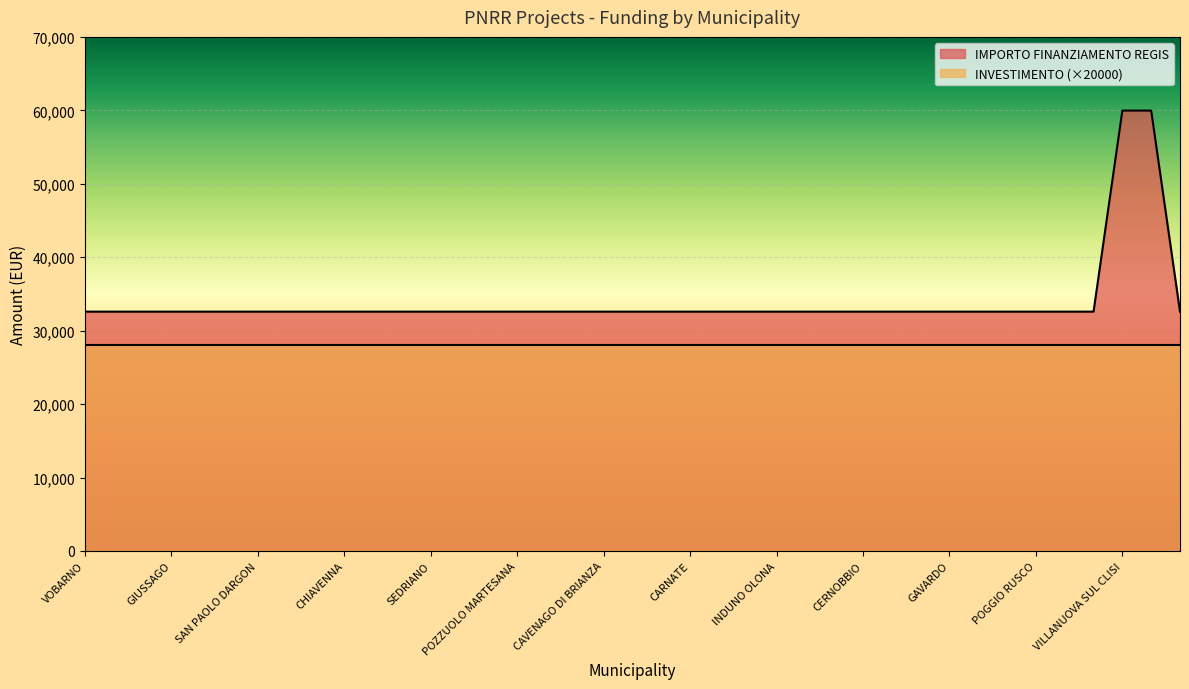

Reading right to left, what are all the values shown in this chart?

VARESE=32589	NOVA MILANESE=59966	VILLANUOVA SUL CLISI=59966	VIMODRONE=32589	SESTO CALENDE=32589	POGGIO RUSCO=32589	CAPRIOLO=32589	QUINZANO DOGLIO=32589	GAVARDO=32589	BEDIZZOLE=32589	SAMARATE=32589	CERNOBBIO=32589	ESINE=32589	CADORAGO=32589	INDUNO OLONA=32589	BESNATE=32589	TREZZANO ROSA=32589	CARNATE=32589	CAVA MANARA=32589	BORGO SAN GIACOMO=32589	CAVENAGO DI BRIANZA=32589	VANZAGO=32589	CASTELVERDE=32589	POZZUOLO MARTESANA=32589	TREZZO SULLADDA=32589	PERO=32589	SEDRIANO=32589	CISLAGO=32589	JERAGO CON ORAGO=32589	CHIAVENNA=32589	COSIO VALTELLINO=32589	CODOGNO=32589	SAN PAOLO DARGON=32589	BRUSAPORTO=32589	ERBUSCO=32589	GIUSSAGO=32589	VIADANA=32589	VERDERIO=32589	VOBARNO=32589